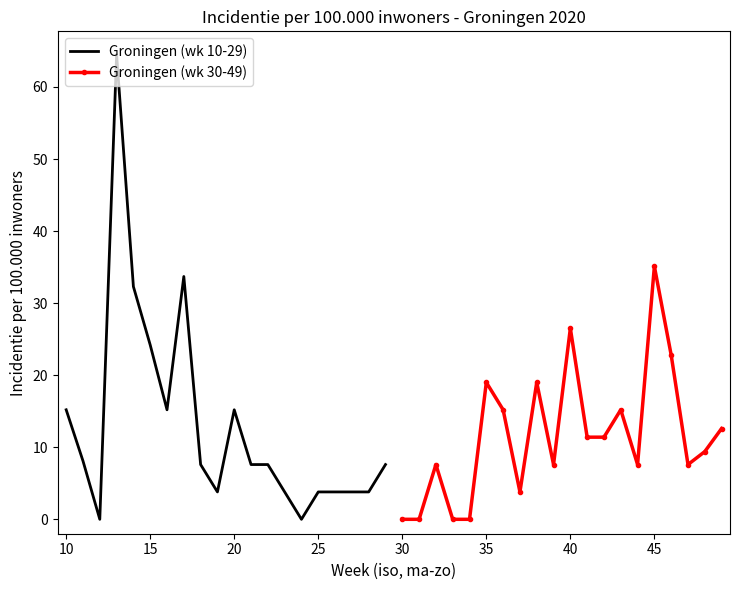

What are all the series names shown in the legend?

Groningen (wk 10-29), Groningen (wk 30-49)